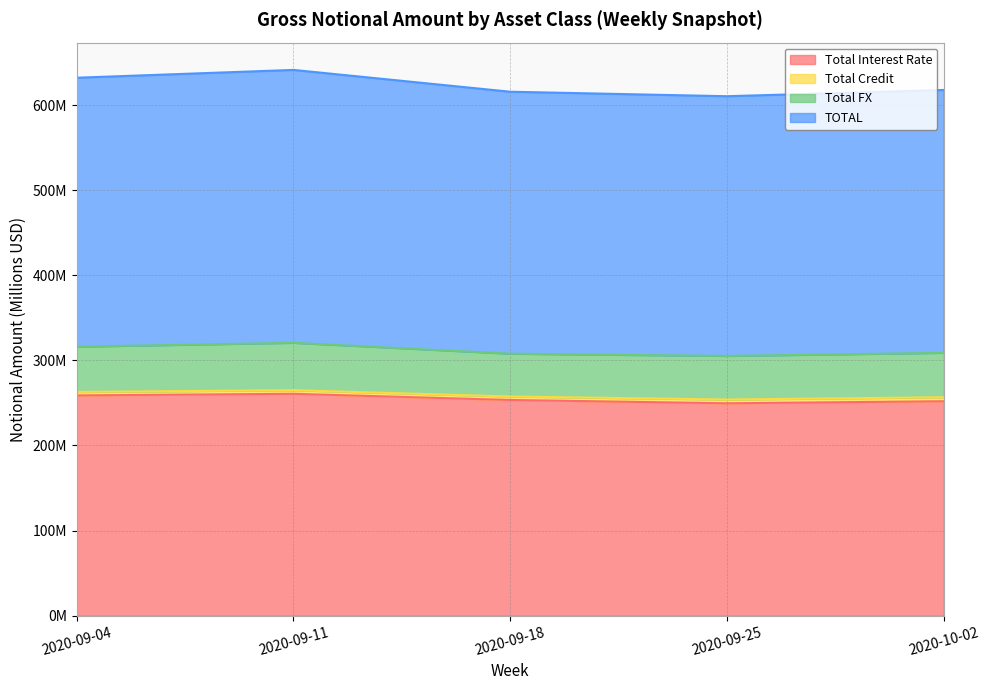

Which series has the largest total across all categories?

TOTAL